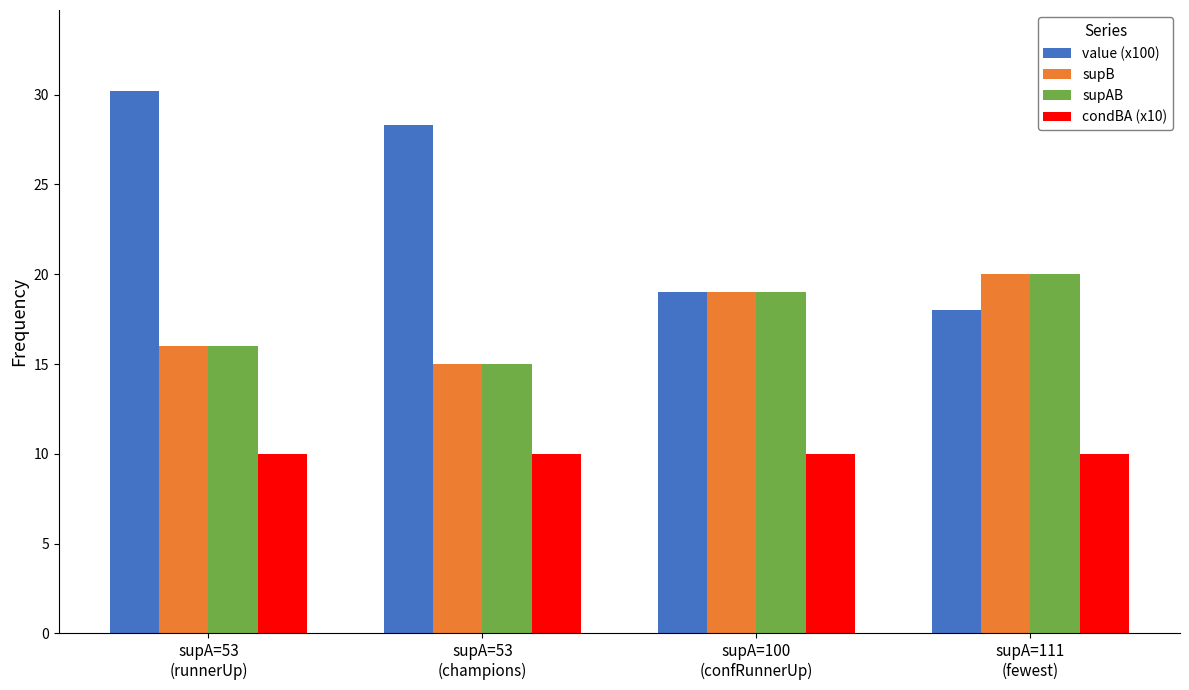

The supB series shows 23.6 at supA=53
(champions). True or false?

False